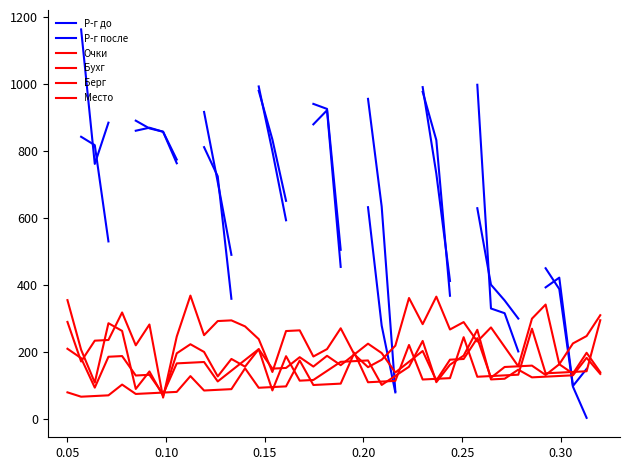

List the series in order of their peak value, highest first.

Р-г до, Р-г после, Бухг, Берг, Место, Очки